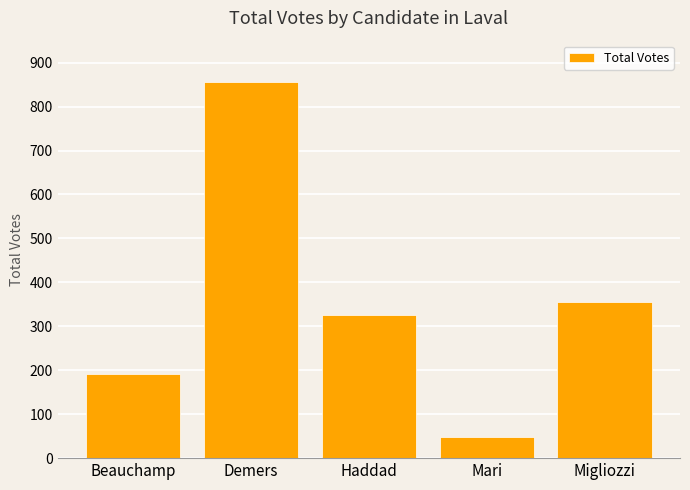

Rank the categories by value from highest to lowest.

Demers, Migliozzi, Haddad, Beauchamp, Mari